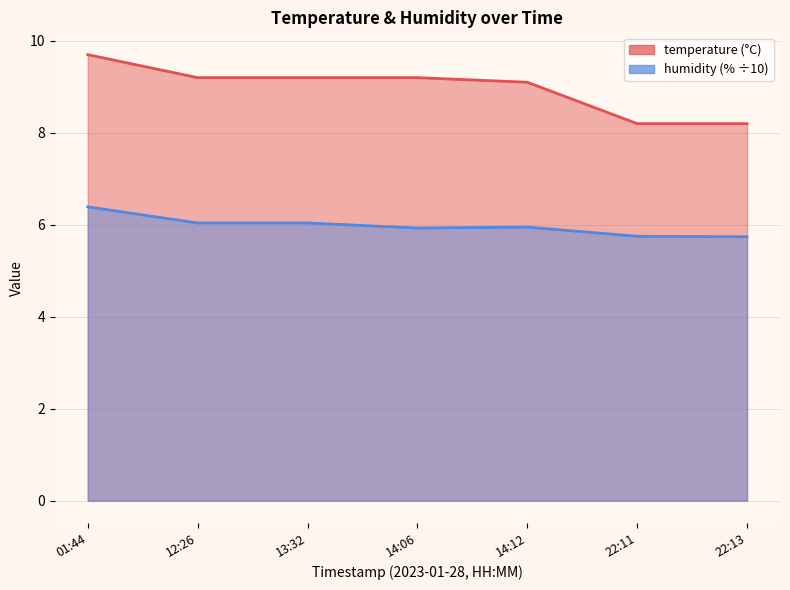

What is the sum of the temperature values at 14:12 and 22:13?

17.3